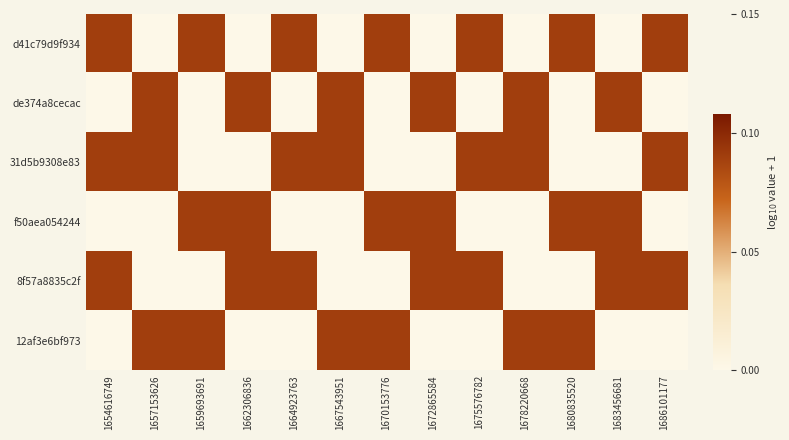

Rank the series at 1667543951 from highest to lowest value.

de374a8cecac, 31d5b9308e83, 12af3e6bf973, d41c79d9f934, f50aea054244, 8f57a8835c2f